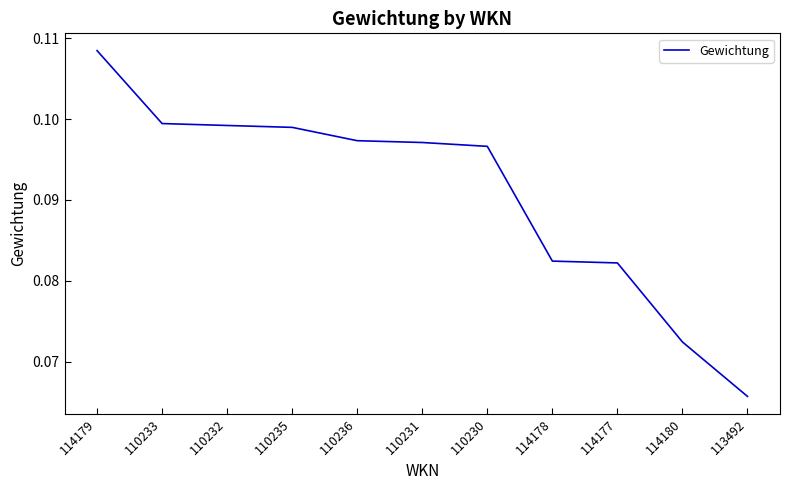

What position from the right is 110236?

7